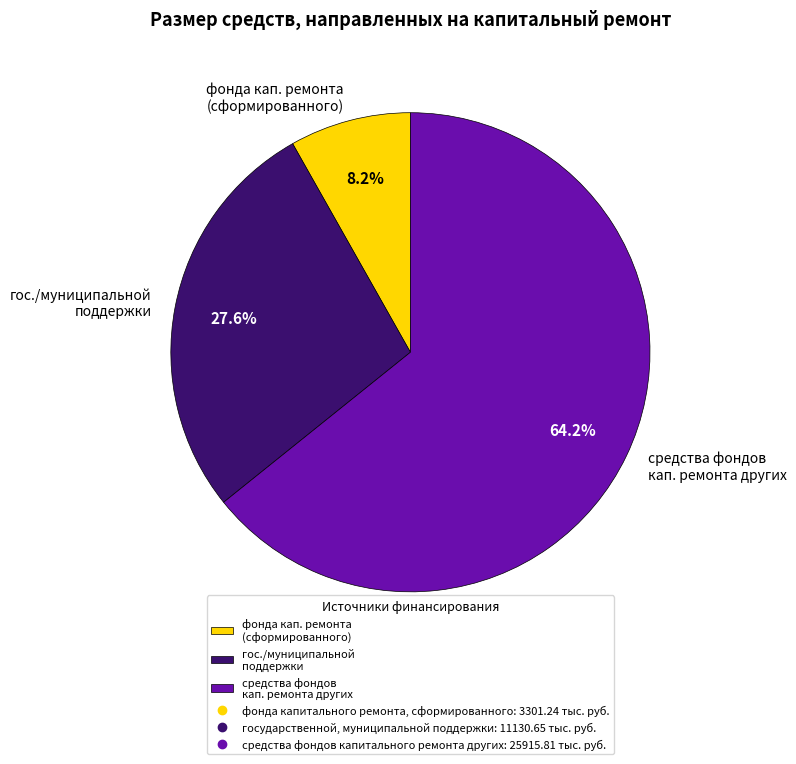

Approximately how many times larger is the value at средства фондов кап. ремонта других compared to гос./муниципальной поддержки?

2.3